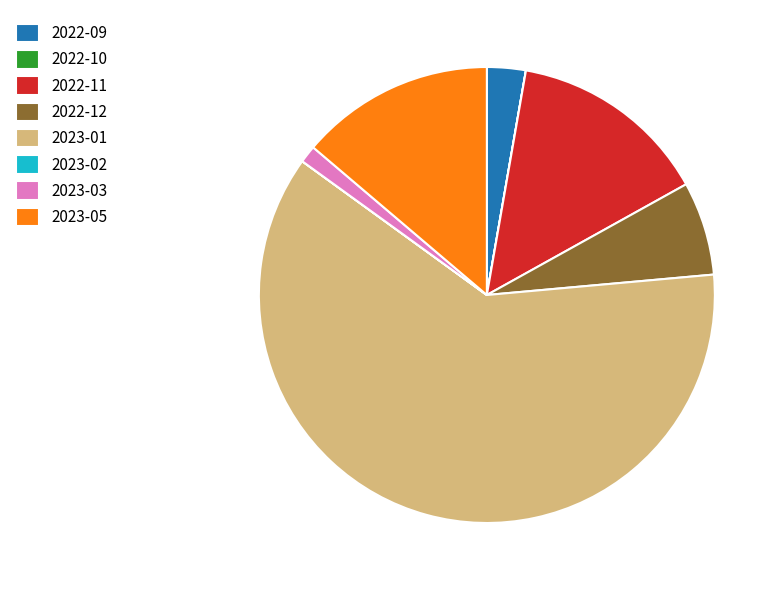

Is there a majority slice in this chart?

Yes